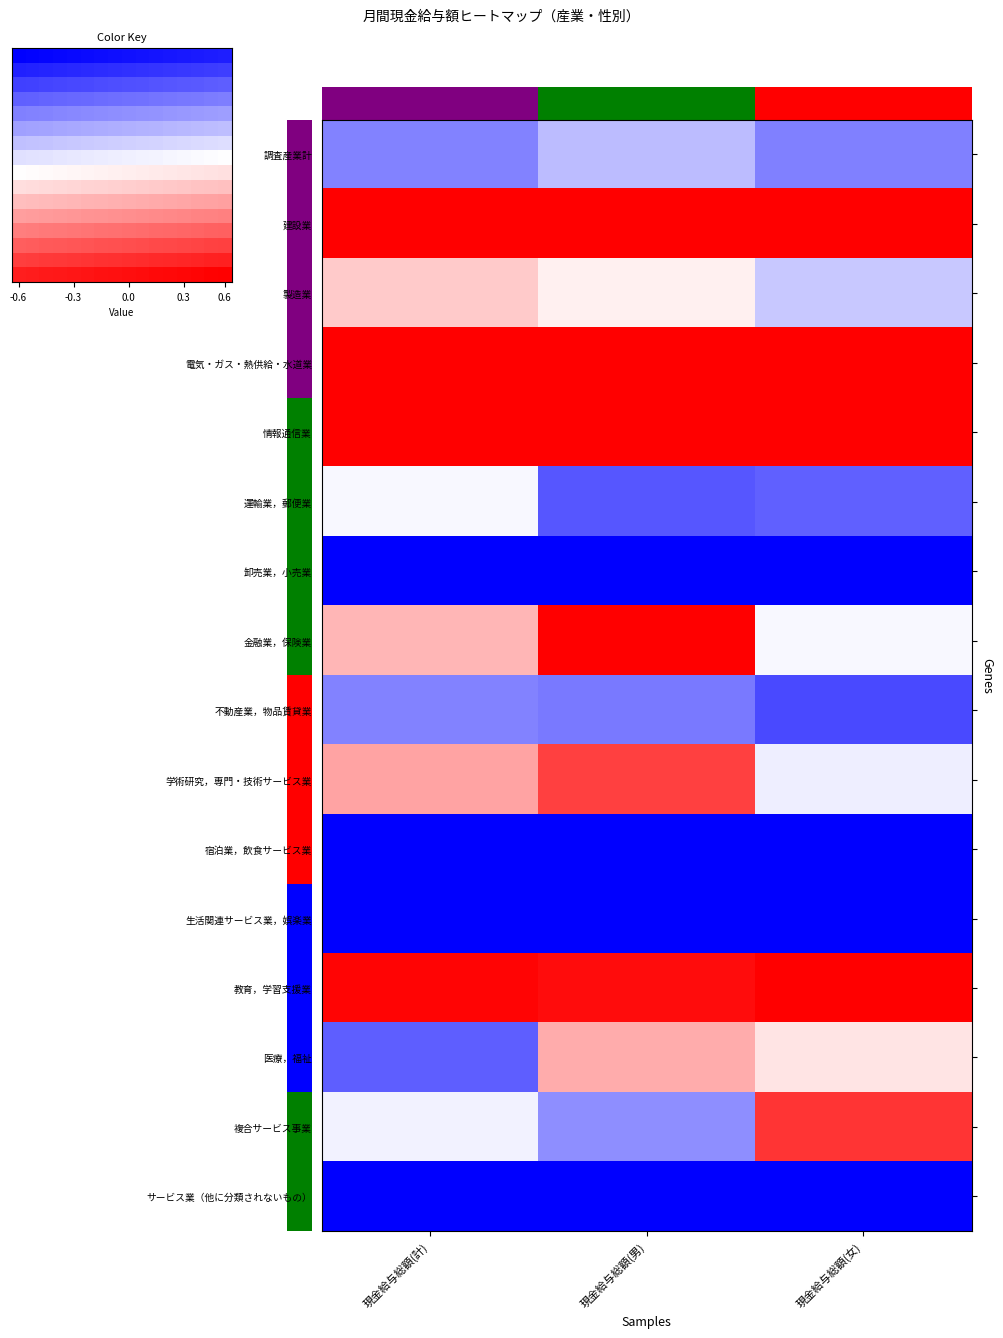

Reading left to right, transcribe all the data shown in this chart.

調査産業計: 現金給与総額(計)=-0.3	現金給与総額(男)=-0.2	現金給与総額(女)=-0.3
建設業: 現金給与総額(計)=0.6	現金給与総額(男)=0.6	現金給与総額(女)=0.6
製造業: 現金給与総額(計)=0.1	現金給与総額(男)=0.0	現金給与総額(女)=-0.1
電気・ガス・熱供給・水道業: 現金給与総額(計)=0.6	現金給与総額(男)=0.6	現金給与総額(女)=0.6
情報通信業: 現金給与総額(計)=0.6	現金給与総額(男)=0.6	現金給与総額(女)=0.6
運輸業，郵便業: 現金給与総額(計)=-0.0	現金給与総額(男)=-0.4	現金給与総額(女)=-0.4
卸売業，小売業: 現金給与総額(計)=-0.6	現金給与総額(男)=-0.6	現金給与総額(女)=-0.6
金融業，保険業: 現金給与総額(計)=0.2	現金給与総額(男)=0.6	現金給与総額(女)=-0.0
不動産業，物品賃貸業: 現金給与総額(計)=-0.3	現金給与総額(男)=-0.3	現金給与総額(女)=-0.4
学術研究，専門・技術サービス業: 現金給与総額(計)=0.2	現金給与総額(男)=0.4	現金給与総額(女)=-0.0
宿泊業，飲食サービス業: 現金給与総額(計)=-0.6	現金給与総額(男)=-0.6	現金給与総額(女)=-0.6
生活関連サービス業，娯楽業: 現金給与総額(計)=-0.6	現金給与総額(男)=-0.6	現金給与総額(女)=-0.6
教育，学習支援業: 現金給与総額(計)=0.6	現金給与総額(男)=0.6	現金給与総額(女)=0.6
医療，福祉: 現金給与総額(計)=-0.4	現金給与総額(男)=0.2	現金給与総額(女)=0.1
複合サービス事業: 現金給与総額(計)=-0.0	現金給与総額(男)=-0.3	現金給与総額(女)=0.5
サービス業（他に分類されないもの）: 現金給与総額(計)=-0.6	現金給与総額(男)=-0.6	現金給与総額(女)=-0.6